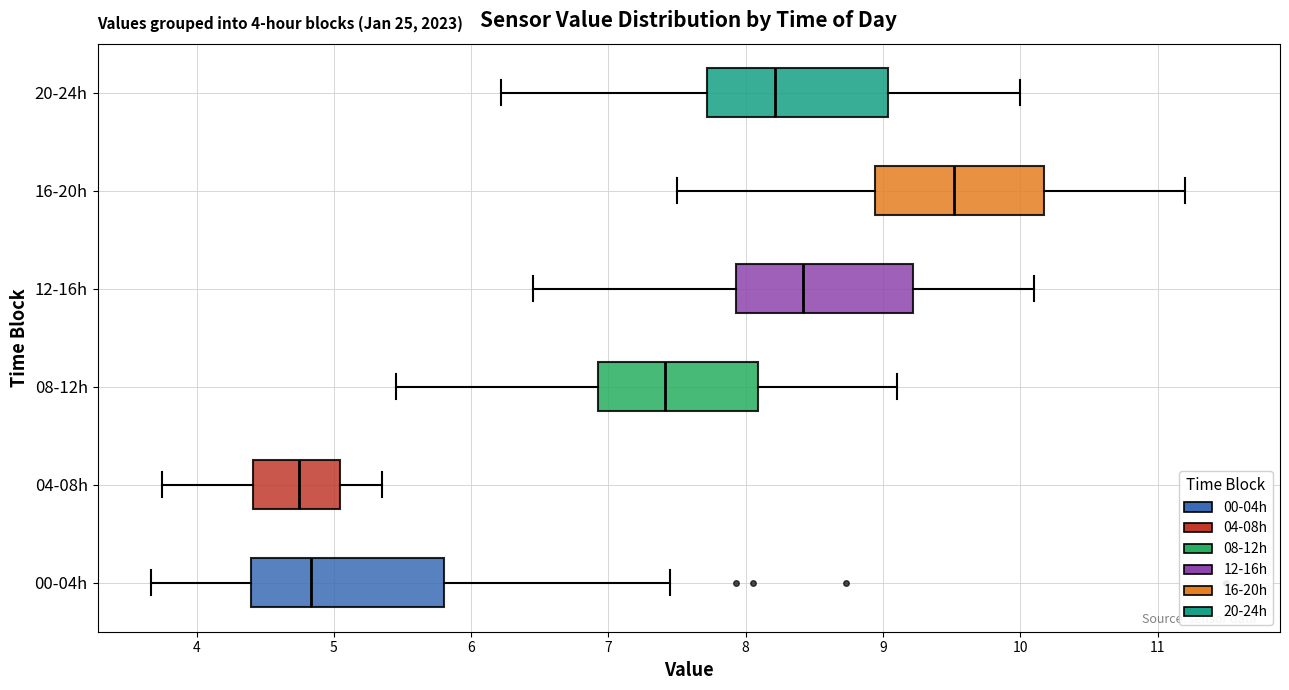

Where does the right whisker of the box for 04-08h end on the x-axis? The values are not printed on the chart, so give them approximately, as read against the axis.

5.4